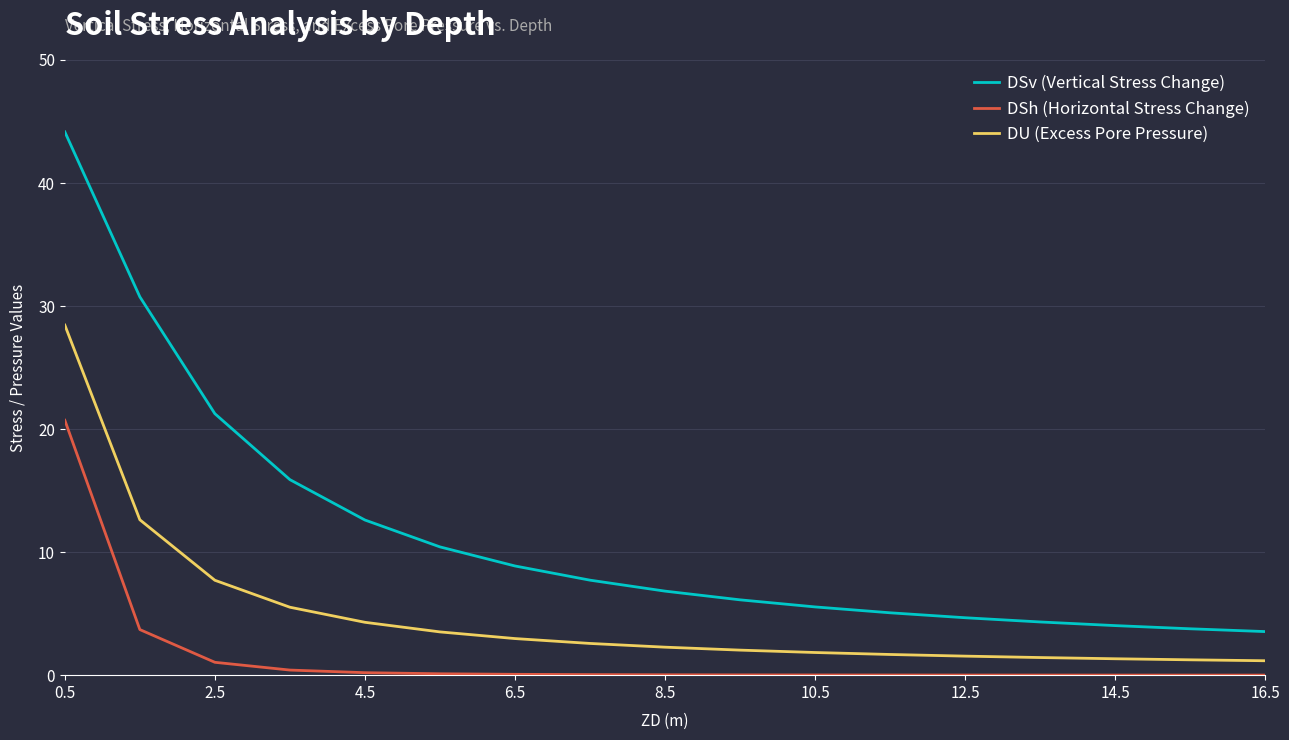

List the series in order of their overall mean, lowest first.

DSh (Horizontal Stress Change), DU (Excess Pore Pressure), DSv (Vertical Stress Change)